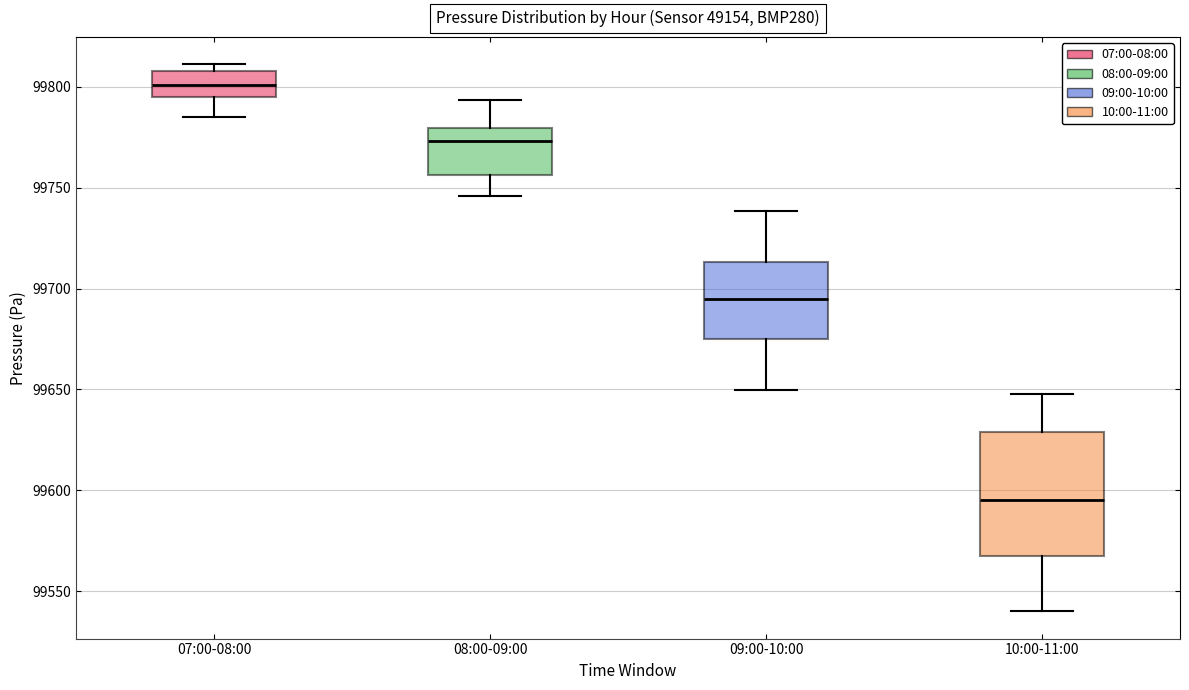

Reading left to right, transcribe this box plot: for each box, give where its median line is, the range the box spans, and where its two whiskers end, as read against the y-axis. The values are not printed on the chart, so give them approximately, as read against the axis.

07:00-08:00: median 99800, box 99795 to 99810, whiskers 99785 to 99810 (just above the box's upper edge)
08:00-09:00: median 99775, box 99755 to 99780, whiskers 99745 to 99795
09:00-10:00: median 99695, box 99675 to 99715, whiskers 99650 to 99740
10:00-11:00: median 99595, box 99570 to 99630, whiskers 99540 to 99650